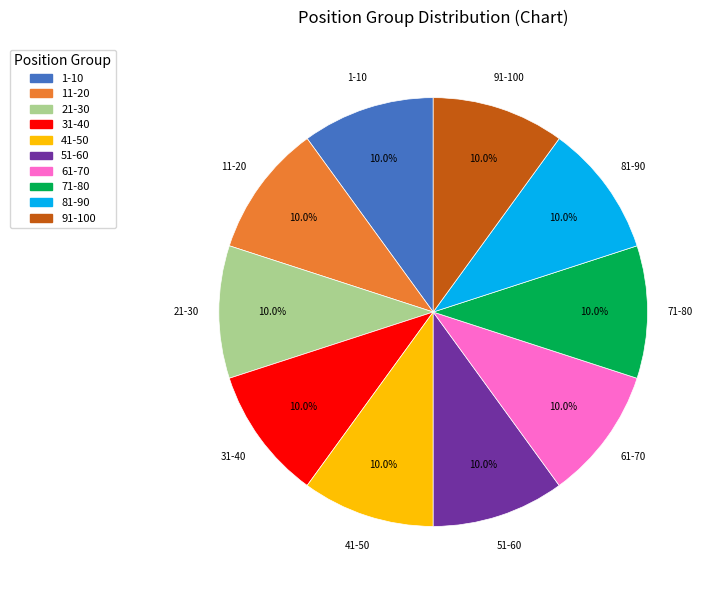

Is there a majority slice in this chart?

No